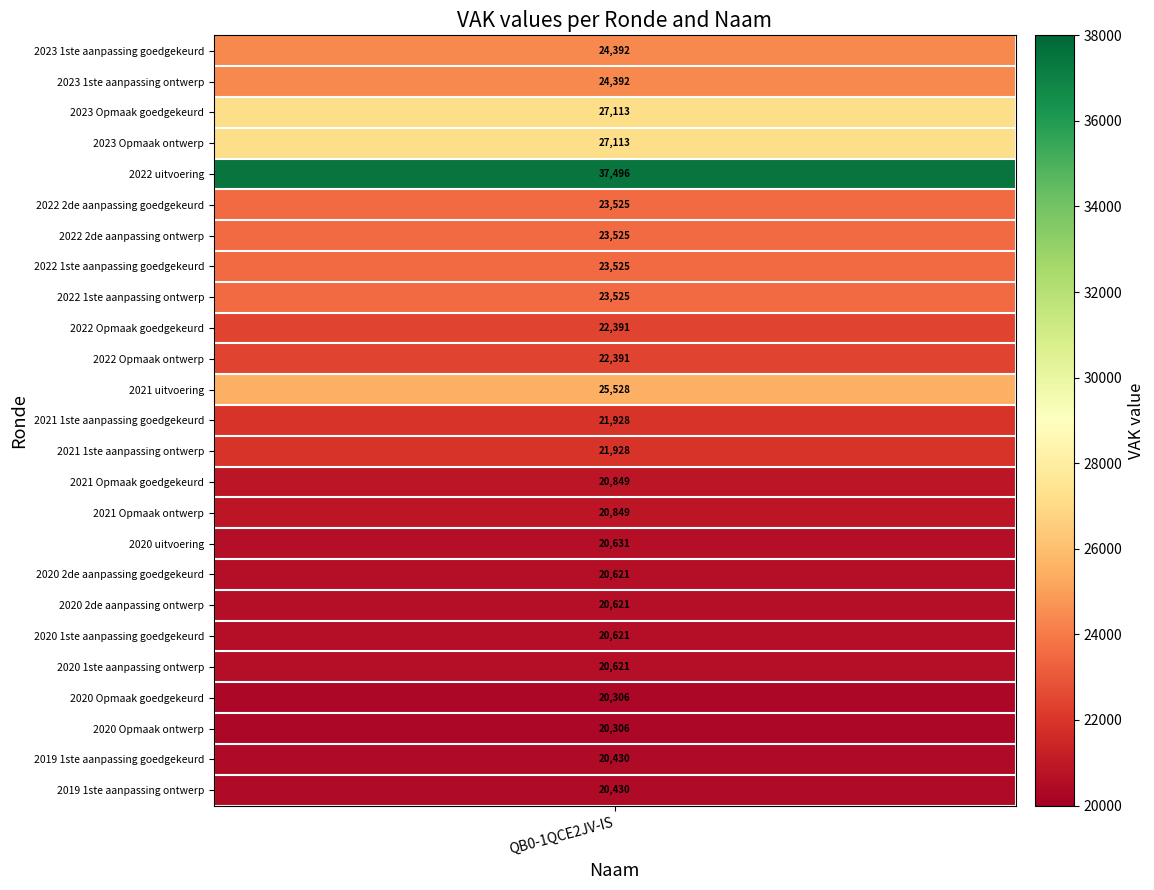

What is the sum of all QB0-1QCE2JV-IS values?

575057